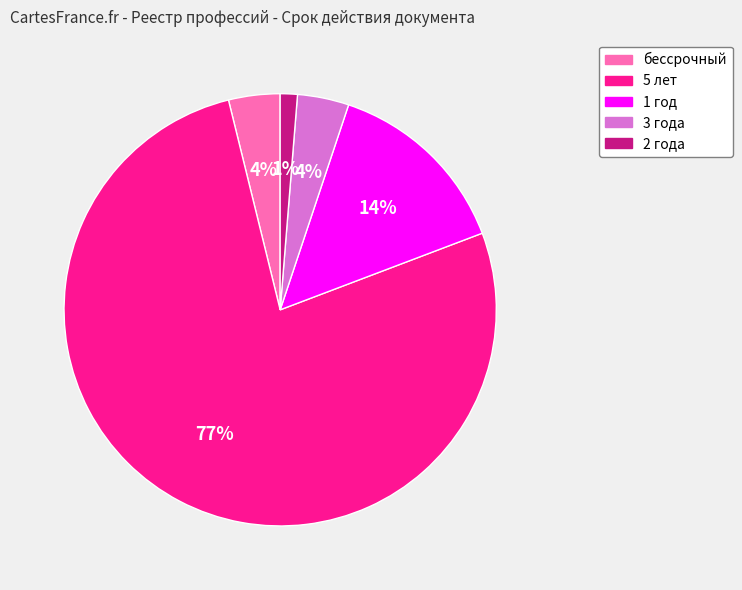

Is there any slice that represents more than half of the pie?

Yes